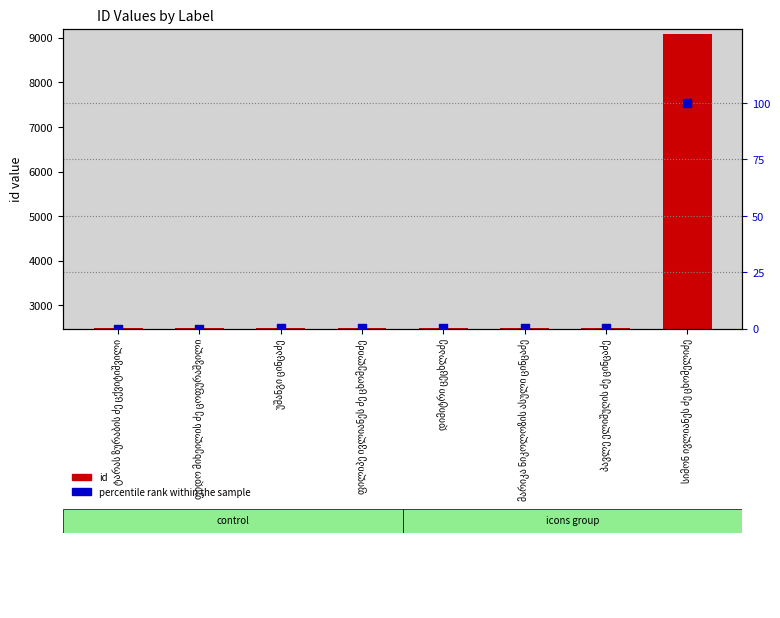

Which series has the largest total across all categories?

id